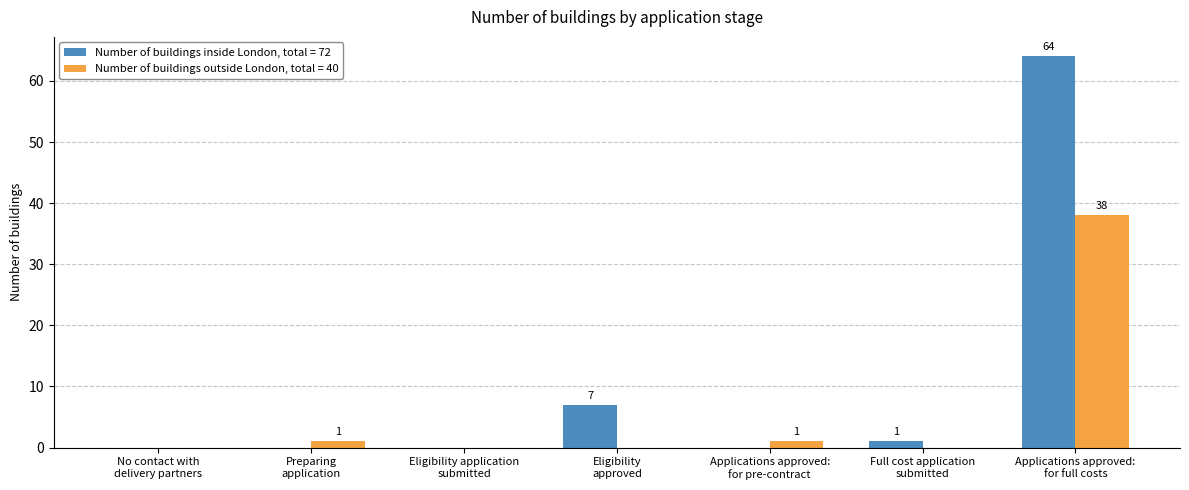

What is the sum of all Number of buildings inside London, total = 72 values?

72